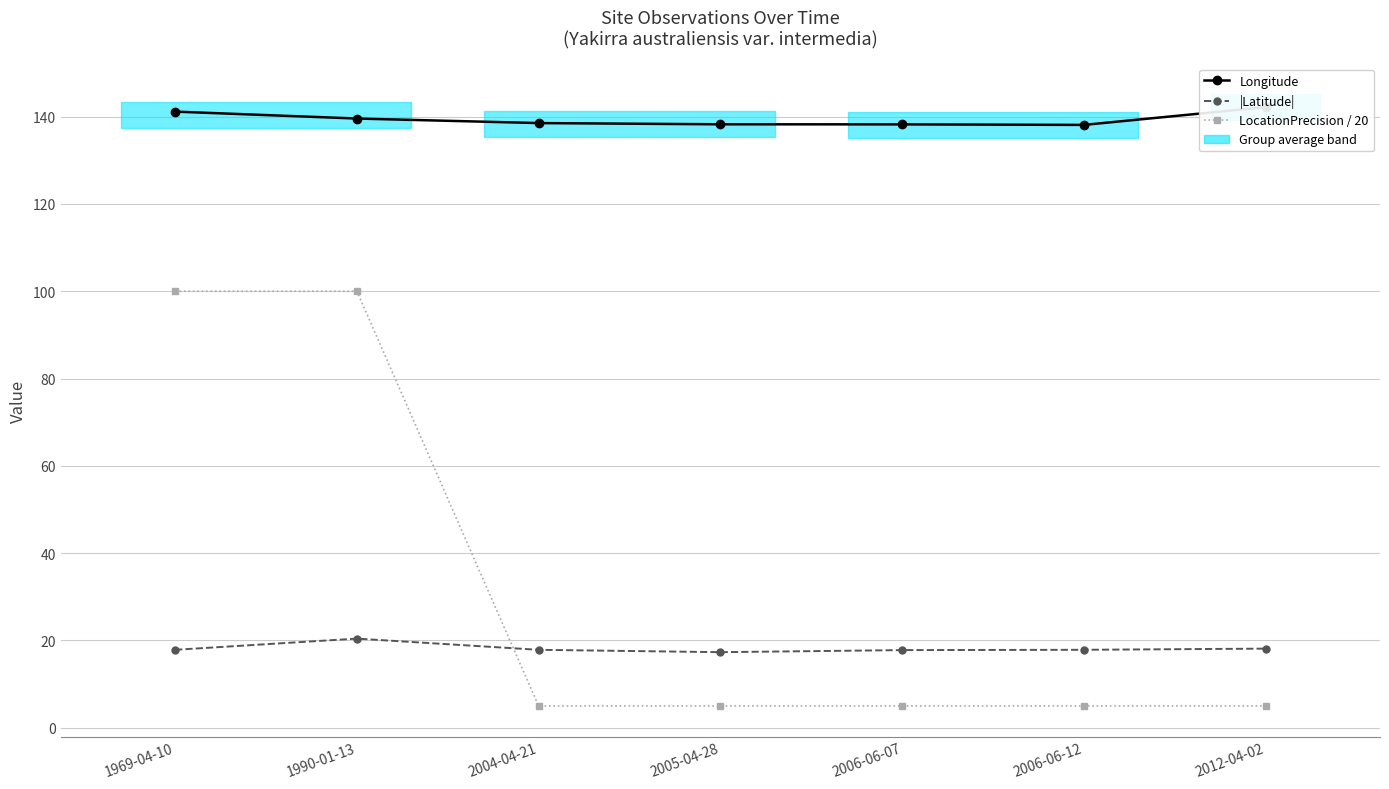

What is the label of the 3rd point from the left?

2004-04-21